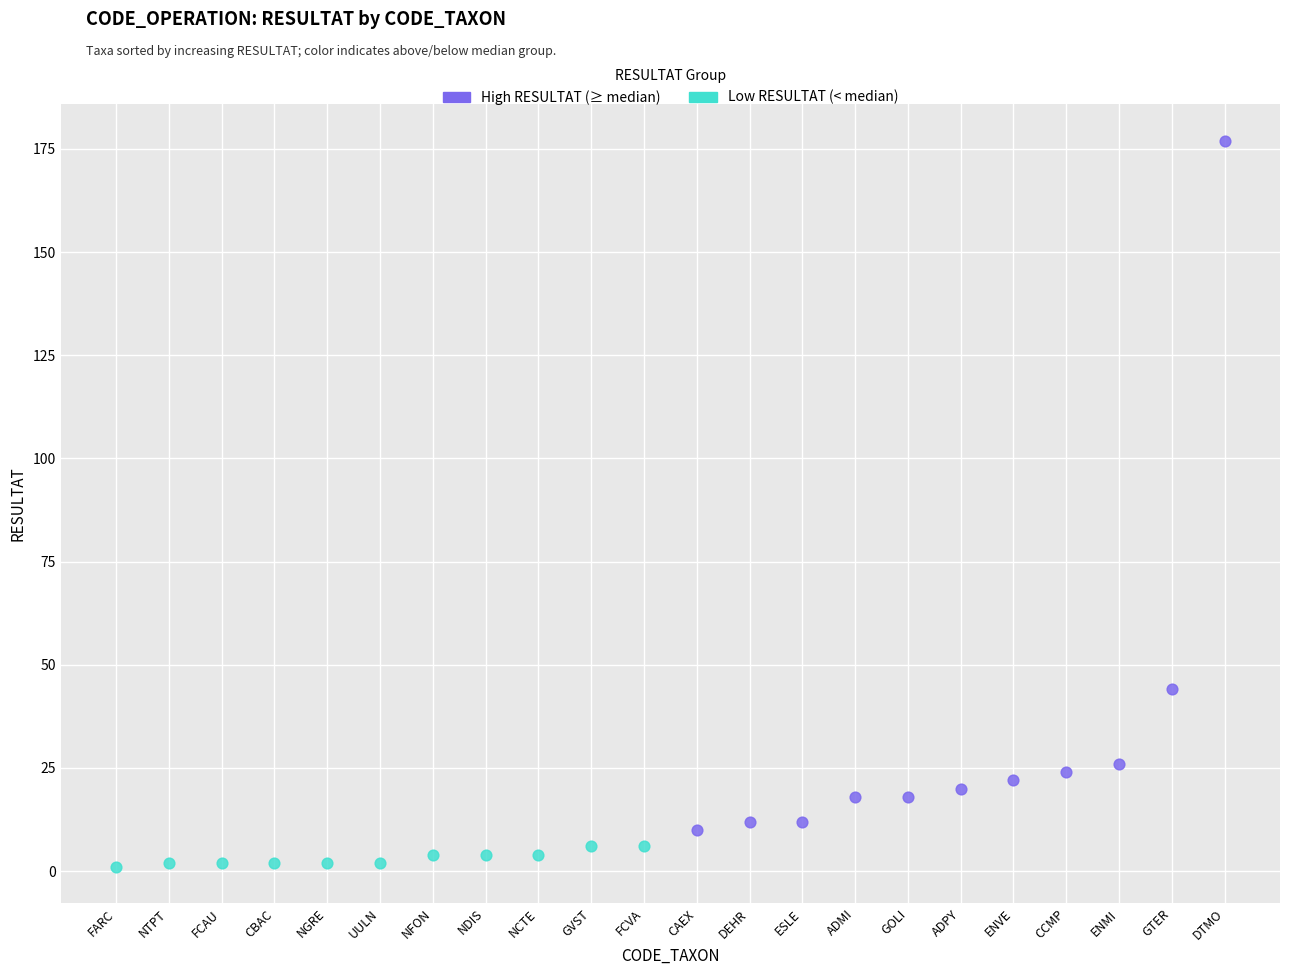

Which series reaches the maximum Y coordinate?

High RESULTAT (≥ median)